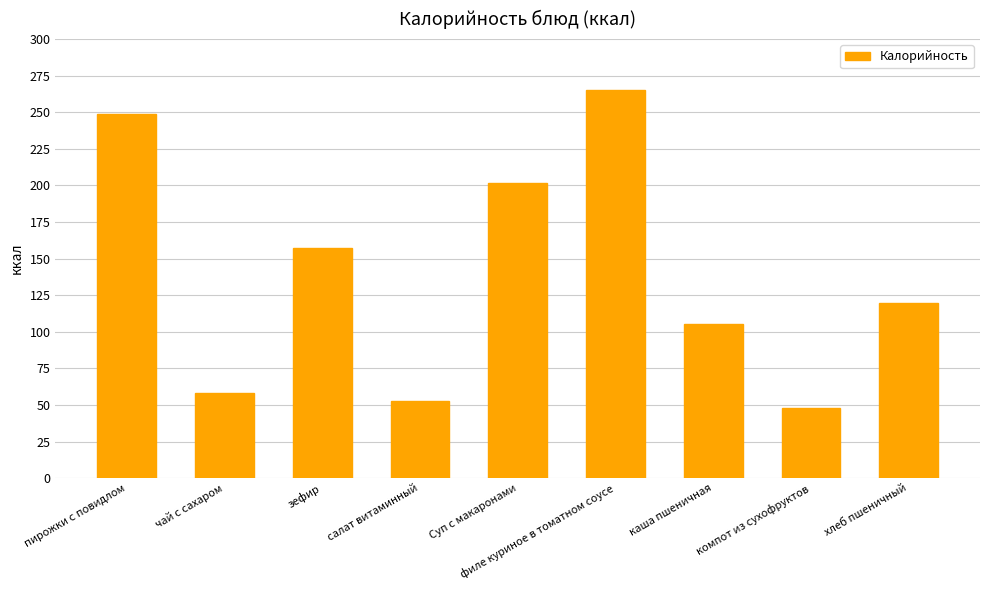

The chart shows a value of 157.6 at зефир. True or false?

True